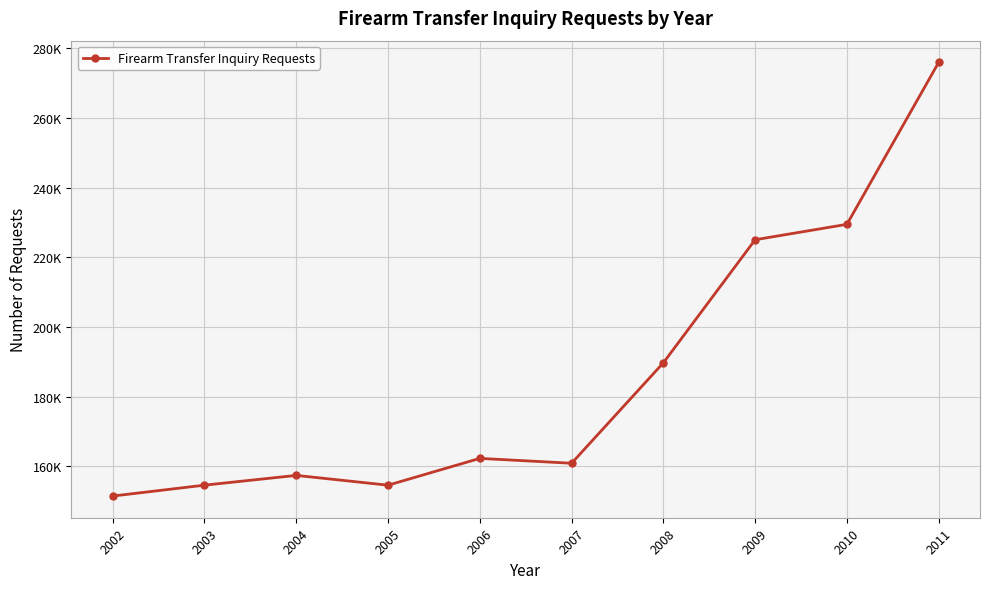

Is this an area chart (filled region under the line)?

No